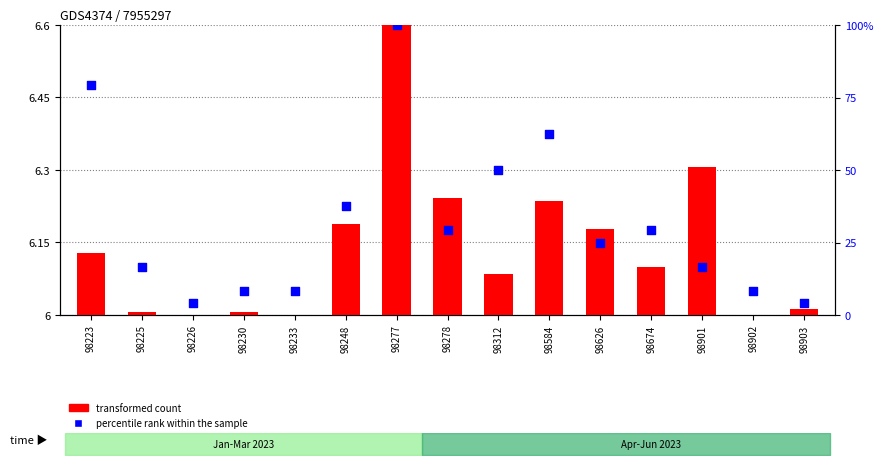

At which category is the sum across all series the highest?

98277